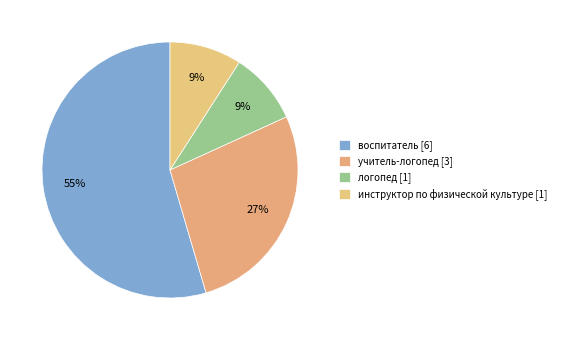

To the nearest percent, what is the difference between the учитель-логопед and инструктор по физической культуре slice percentages?

18%